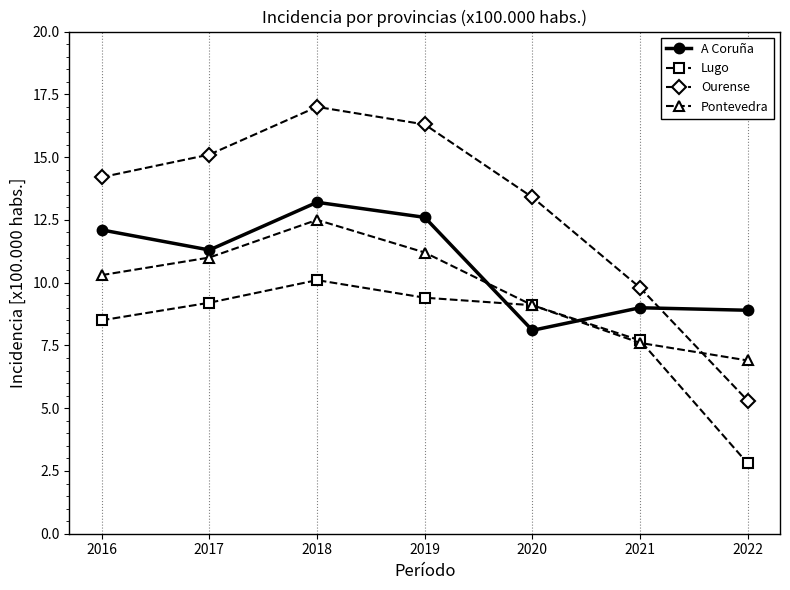

Which series has the widest spread of values?

Ourense